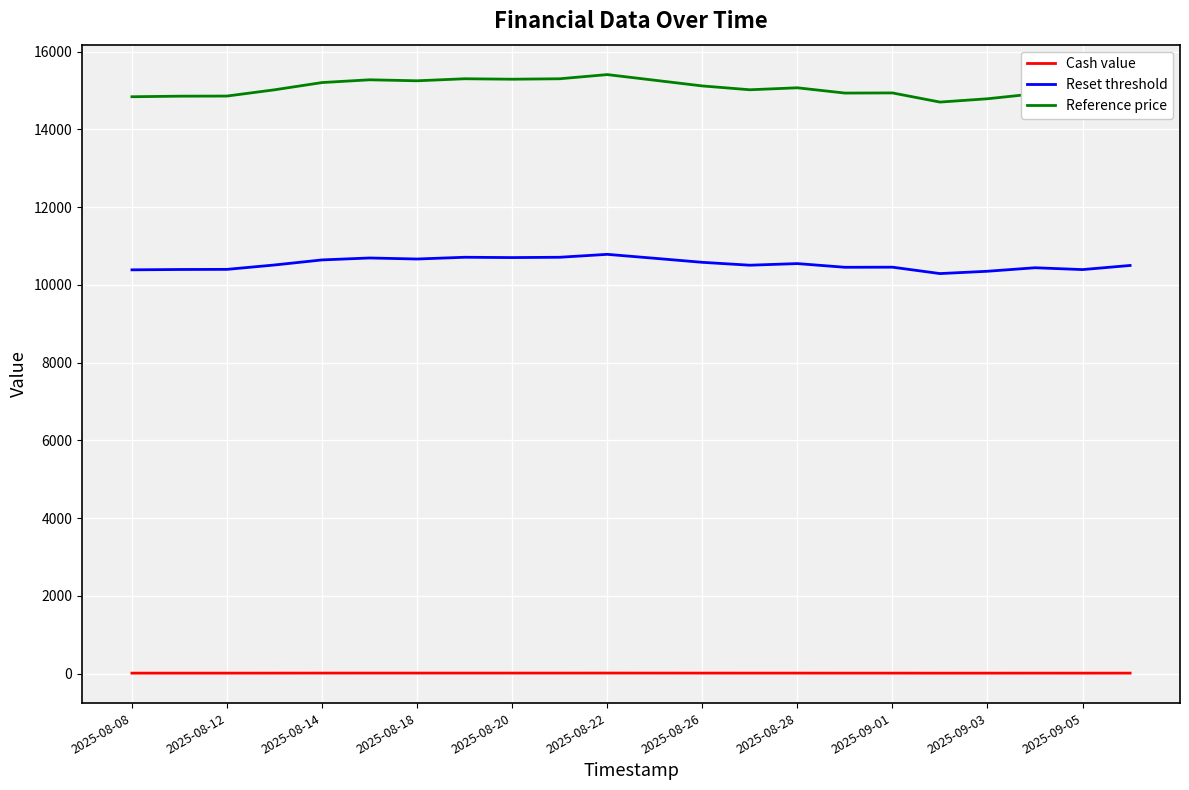

Is this an area chart (filled region under the line)?

No